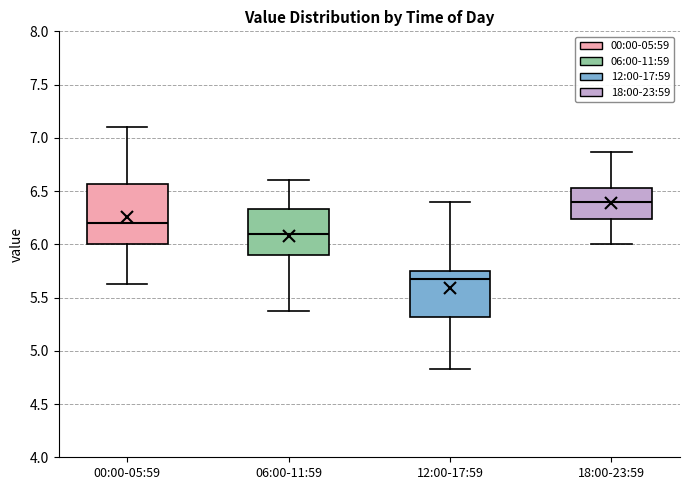

Which box's median line is the lowest?

12:00-17:59